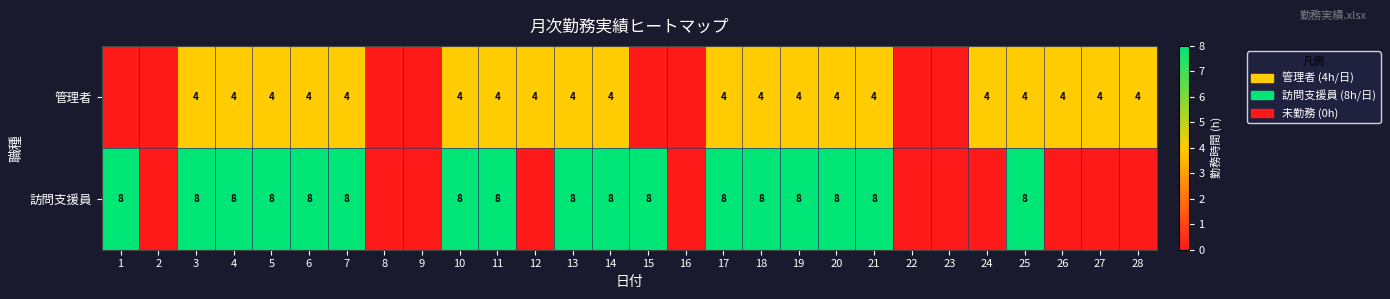

What is the sum of the 管理者 values at 24 and 11?

8